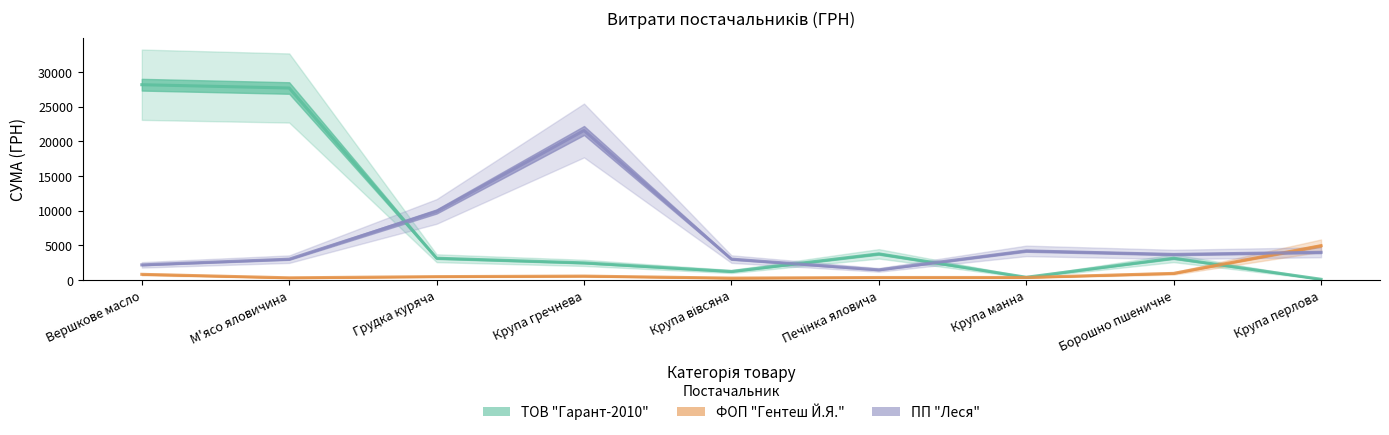

What is the difference between the highest and lowest values at Крупа гречнева?

20994.0